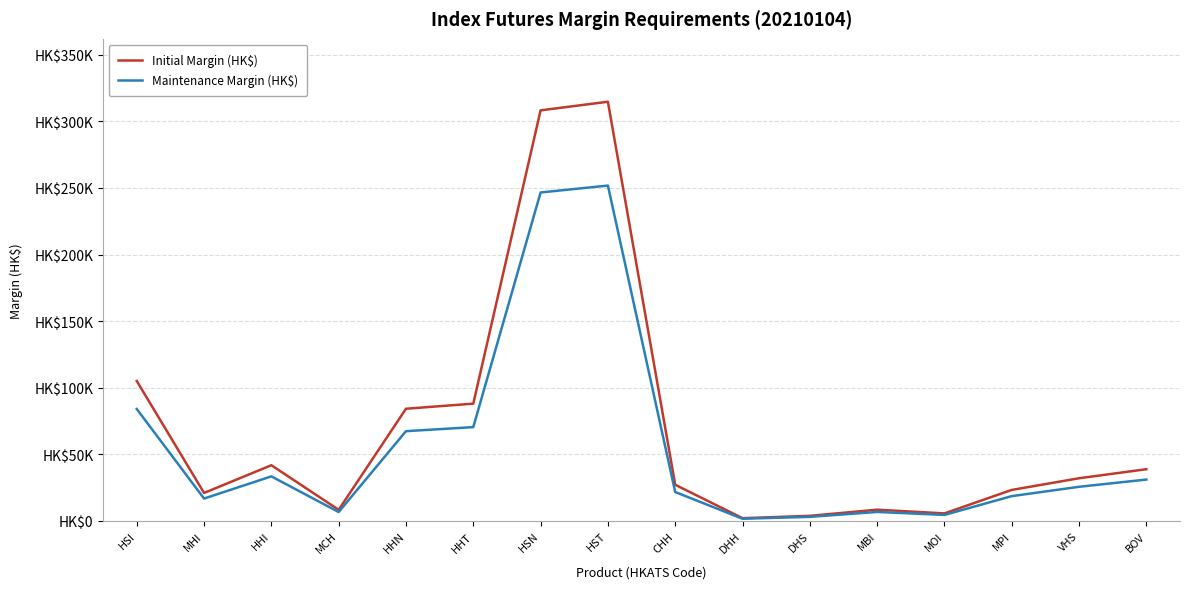

The value of Maintenance Margin (HK$) at MHI is 16811. True or false?

True